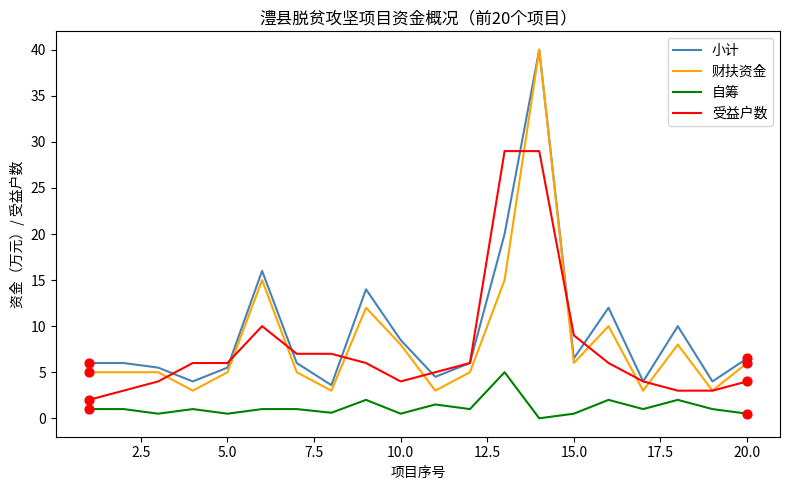

What is the greatest value displayed?

40.0